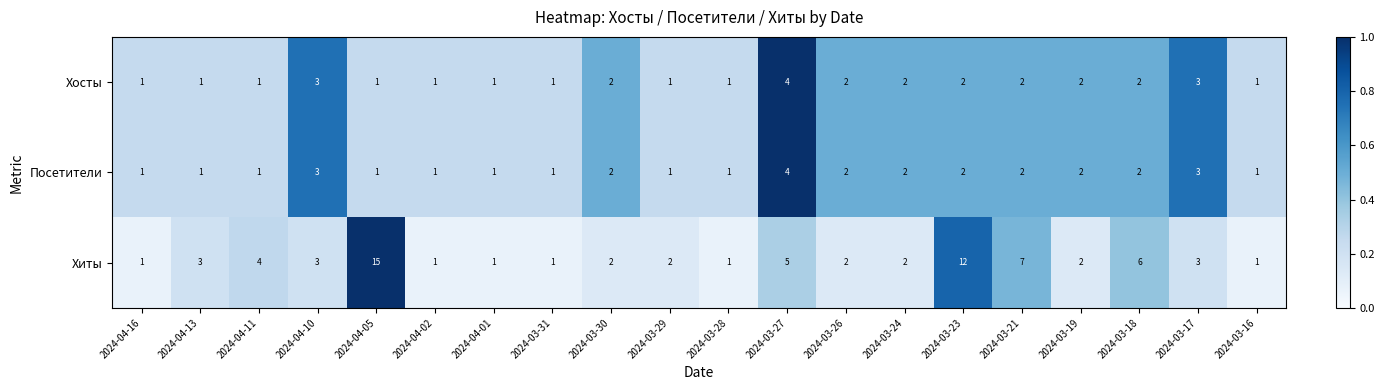

Which series has the widest spread of values?

Хиты